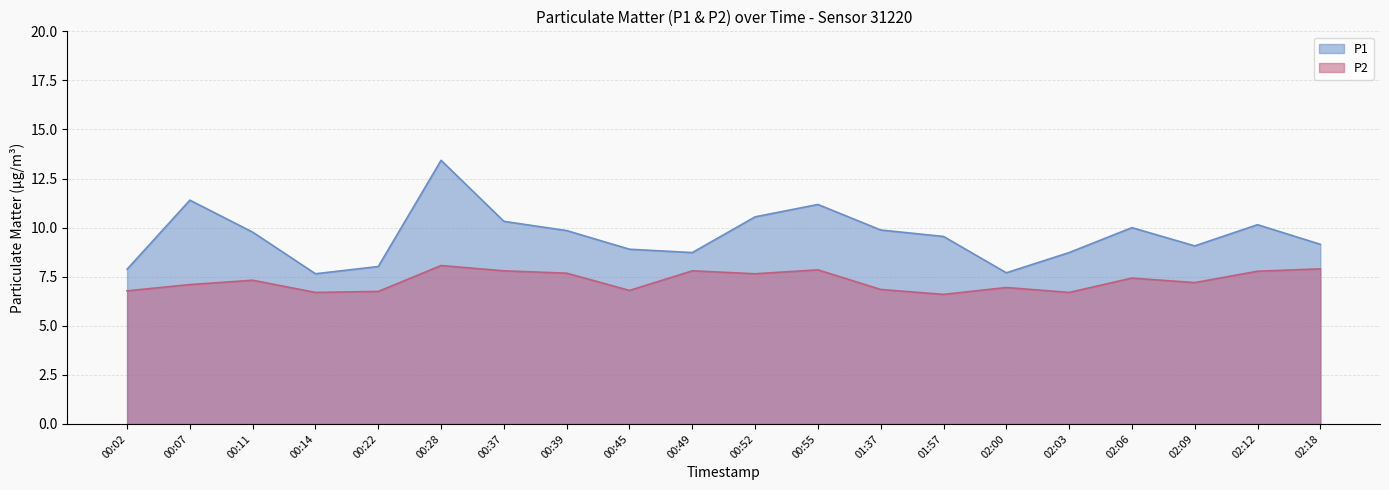

True or false: P1 and P2 cross at least once.

False